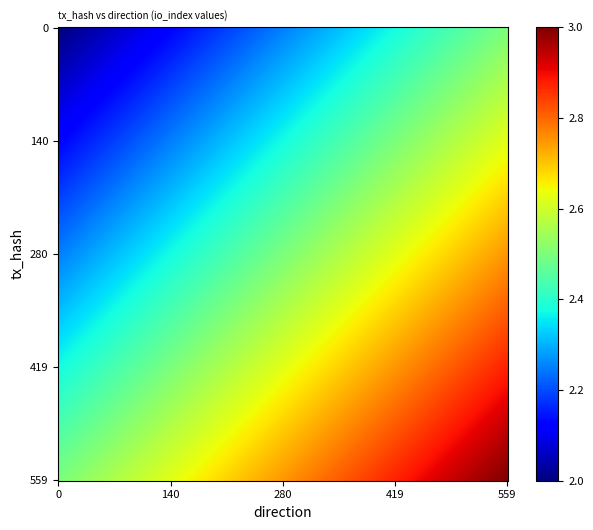

What is the spread (max minus min) of values at 1?

1